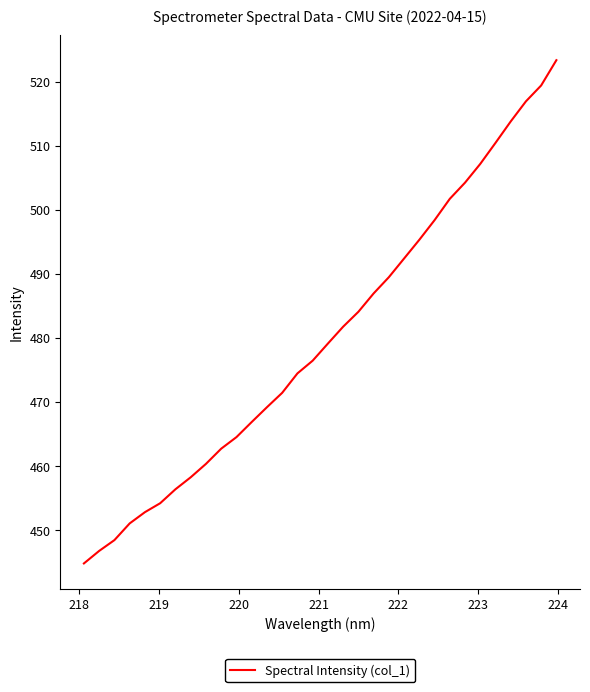

What is the greatest value displayed?

523.4